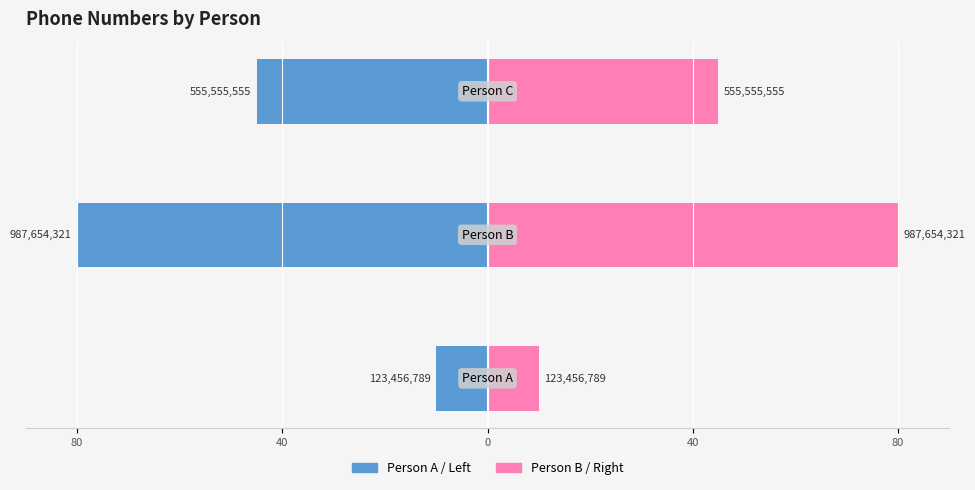

Reading left to right, list all the values displayed in this chart.

Telefonnummer (left): 80=-10.0	40=-80.0	0=-45.0
Telefonnummer (right): 80=10.0	40=80.0	0=45.0